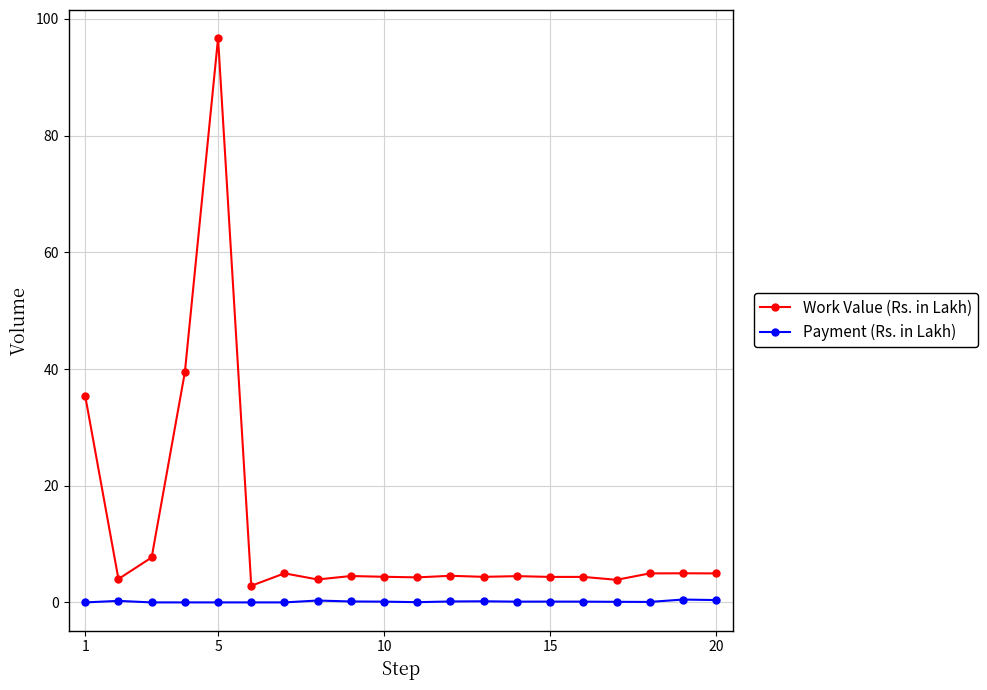

What is the maximum value shown in the chart?

96.7